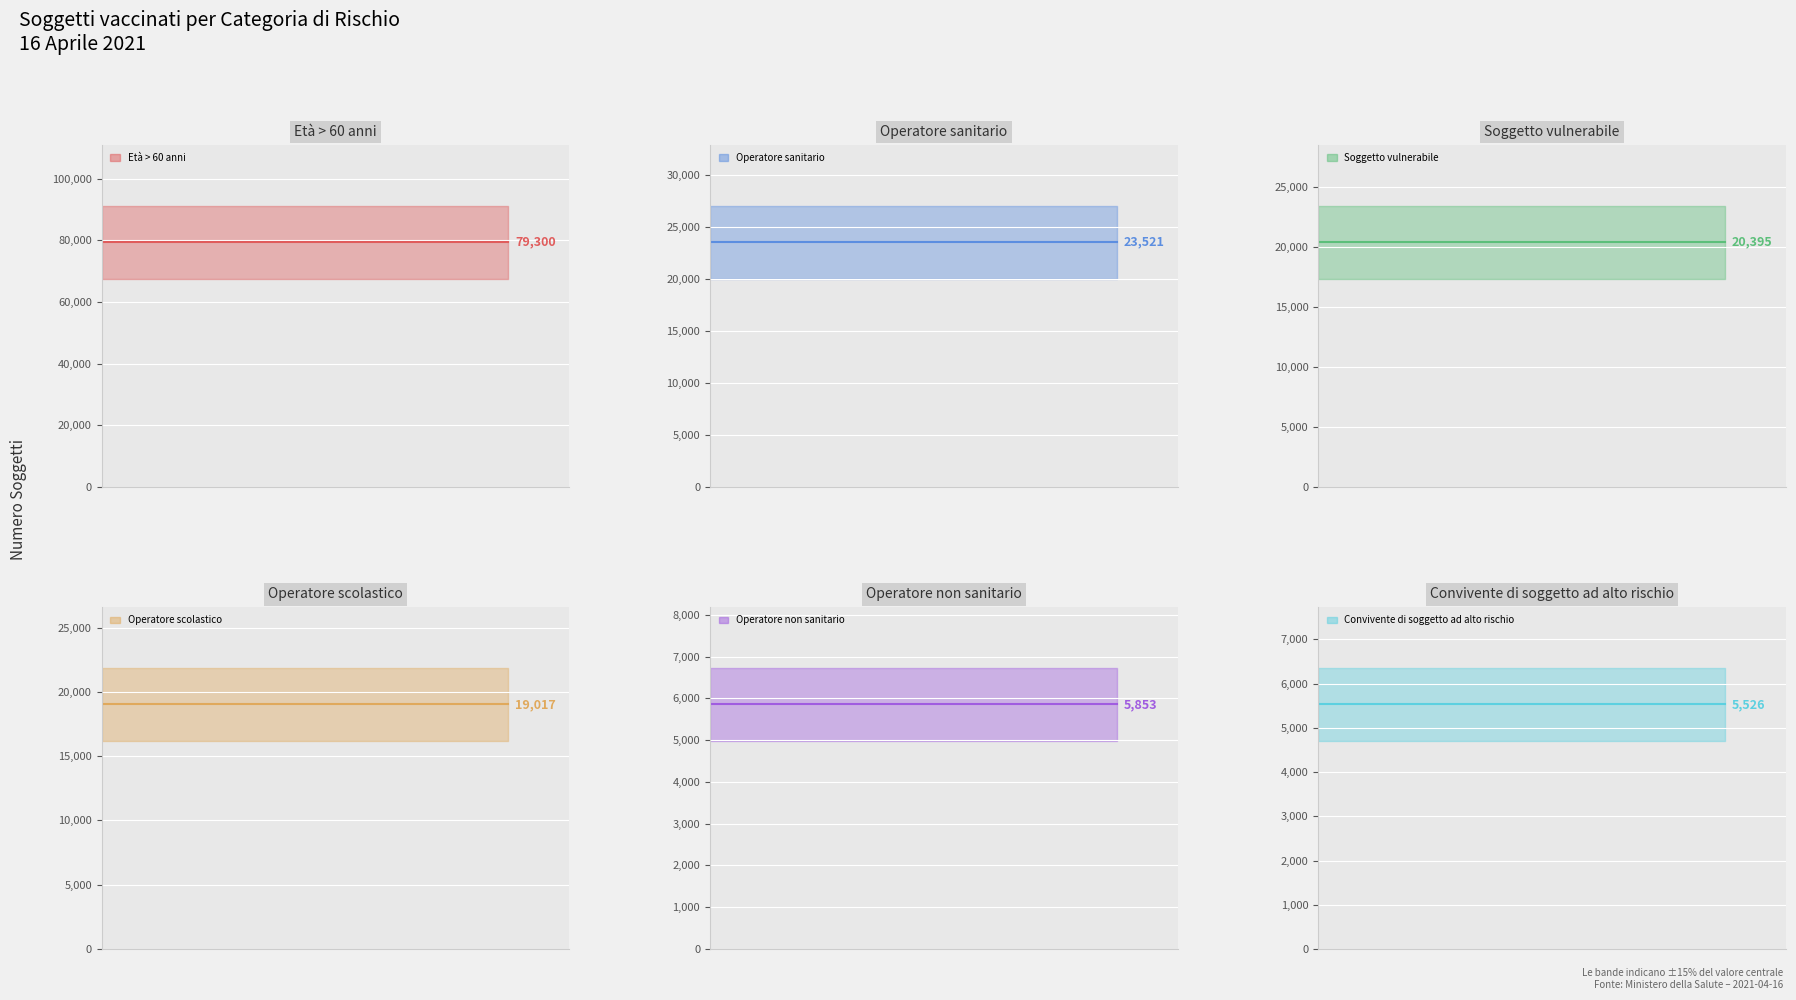

Which has a higher value, Convivente di soggetto ad alto rischio or Operatore scolastico?

Operatore scolastico